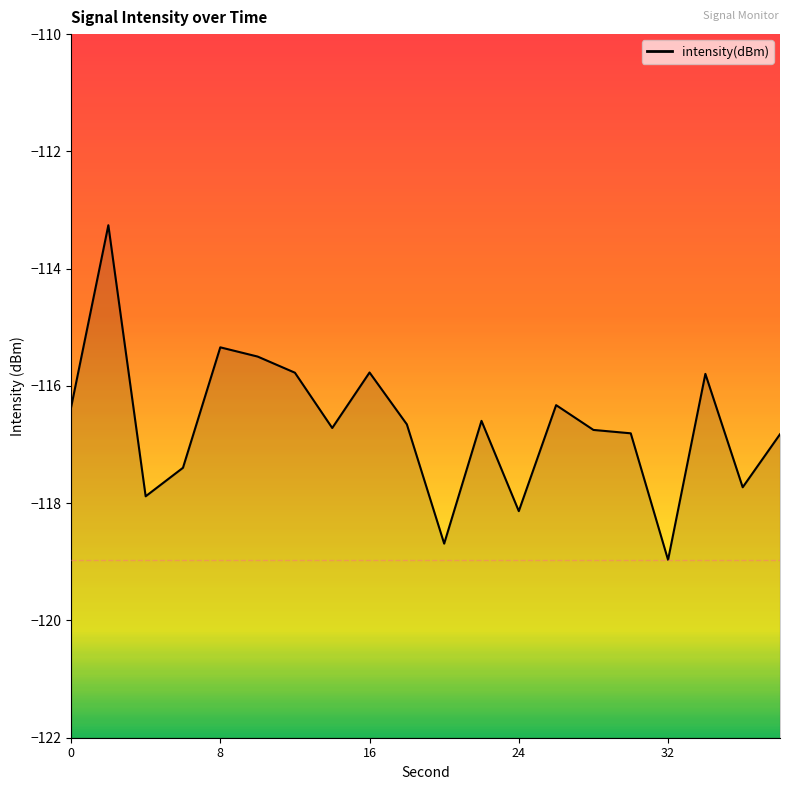

Reading left to right, transcribe all the data shown in this chart.

-116.4	-113.3	-117.9	-117.4	-115.3	-115.5	-115.8	-116.7	-115.8	-116.7	-118.7	-116.6	-118.1	-116.3	-116.8	-116.8	-119.0	-115.8	-117.7	-116.8